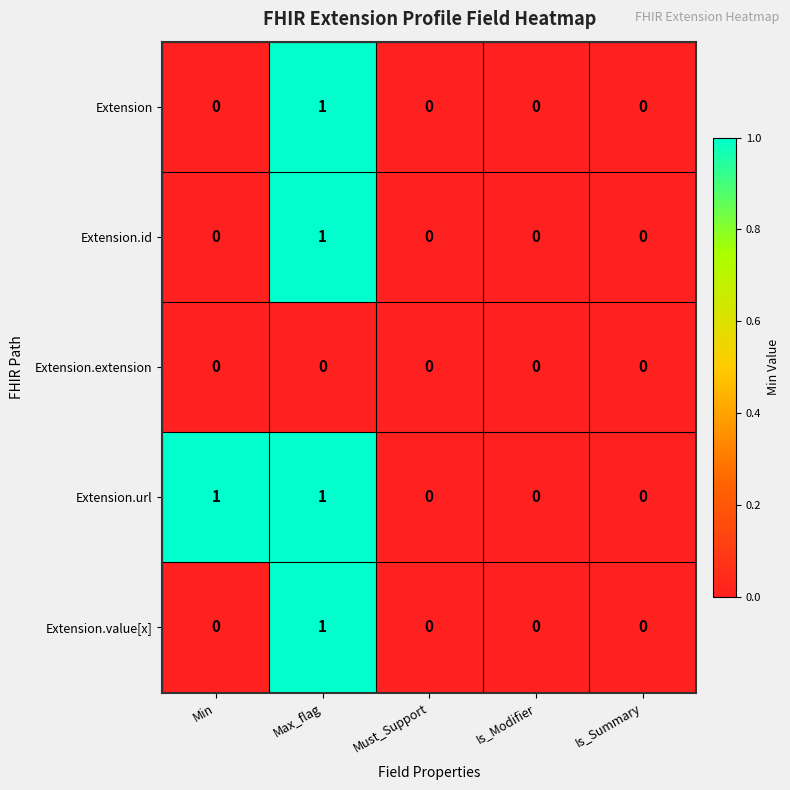

How many categories are shown in the chart?

5